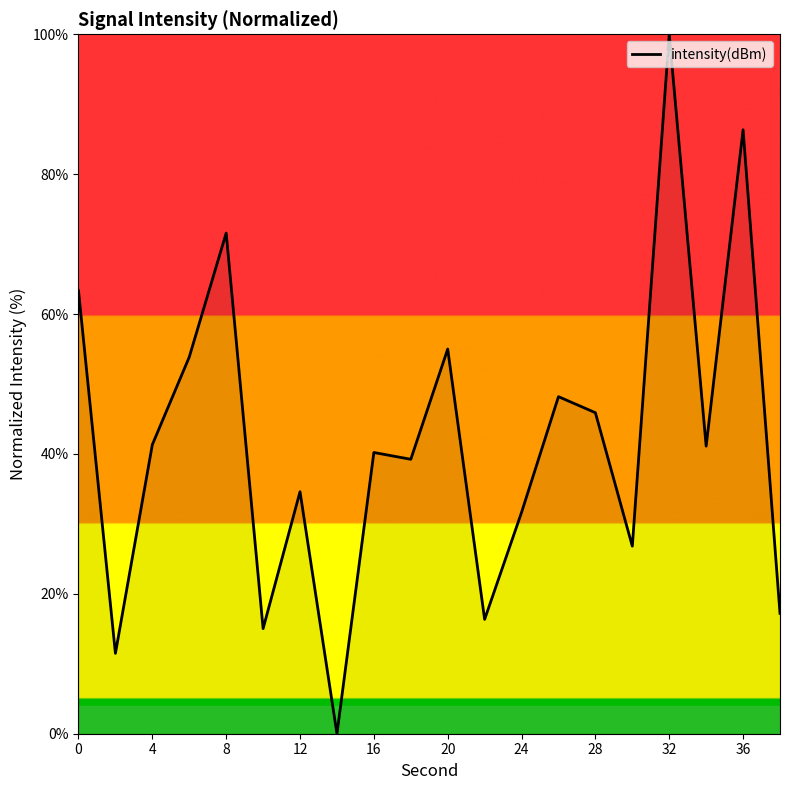

What is the maximum value shown in the chart?

100.0